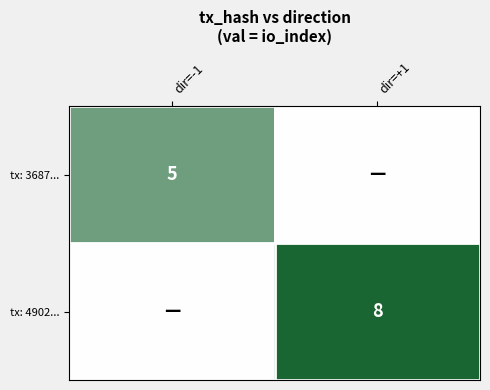

The value of tx: 3687... at dir=-1 is 7. True or false?

False